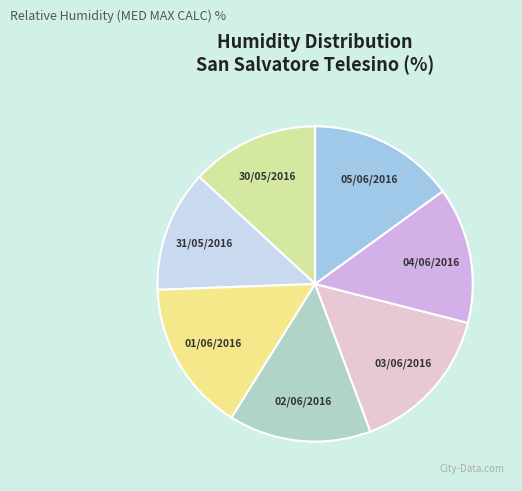

Which has a higher value, 30/05/2016 or 03/06/2016?

03/06/2016